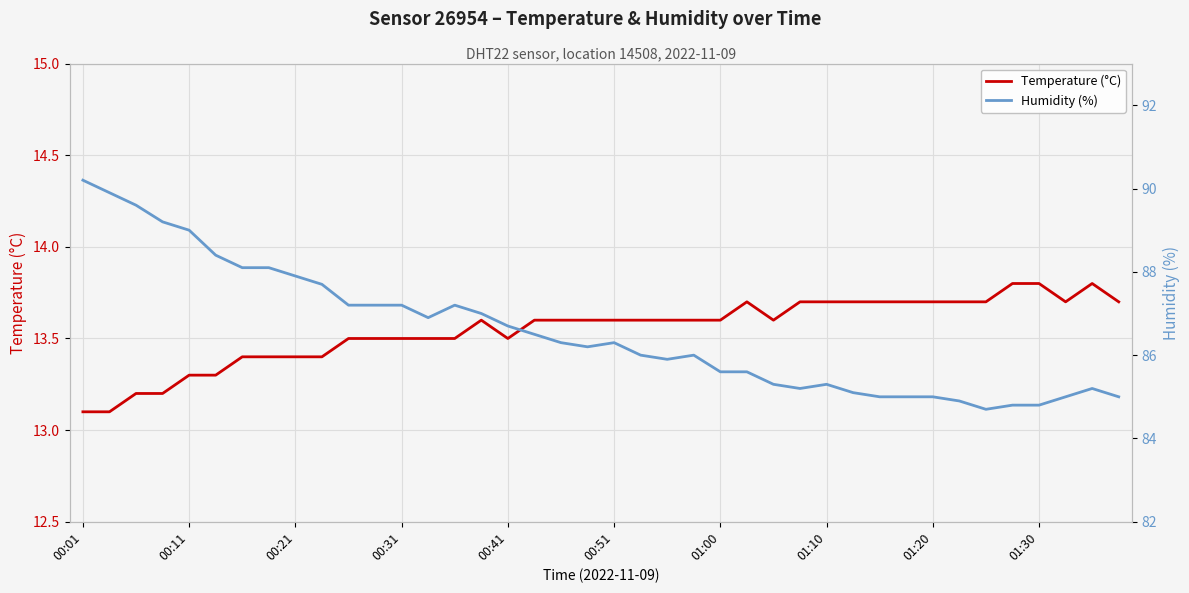

Where is Temperature (°C) nearest to the value 13?

00:01